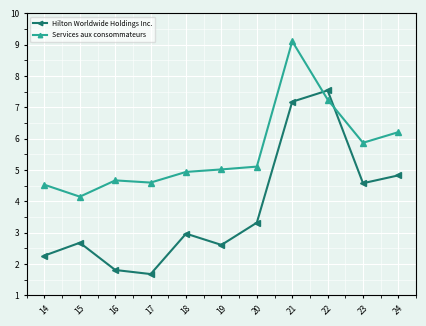

What is the average value of the Hilton Worldwide Holdings Inc. series?

3.8